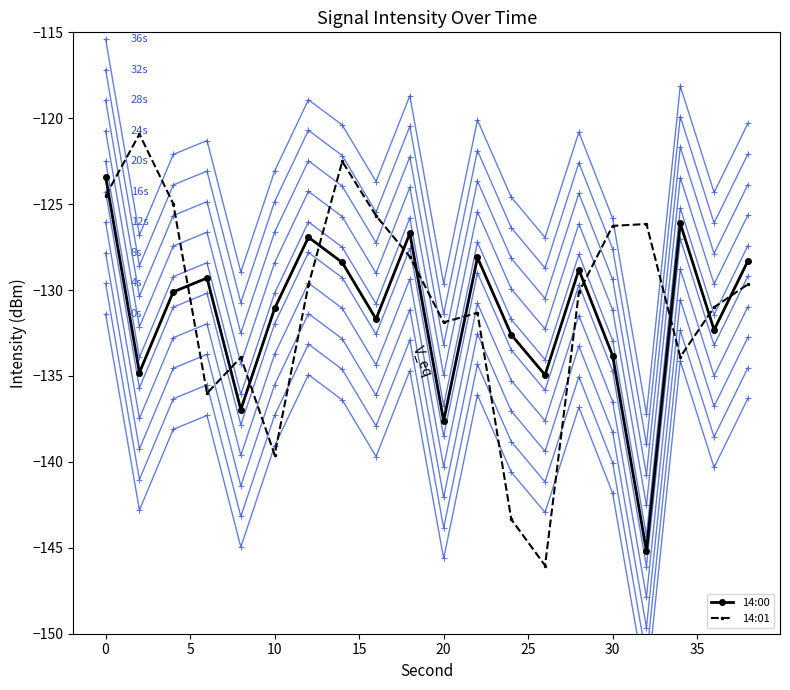

After their last crossing, which series has the higher values: 14:00 or 14:01?

14:00